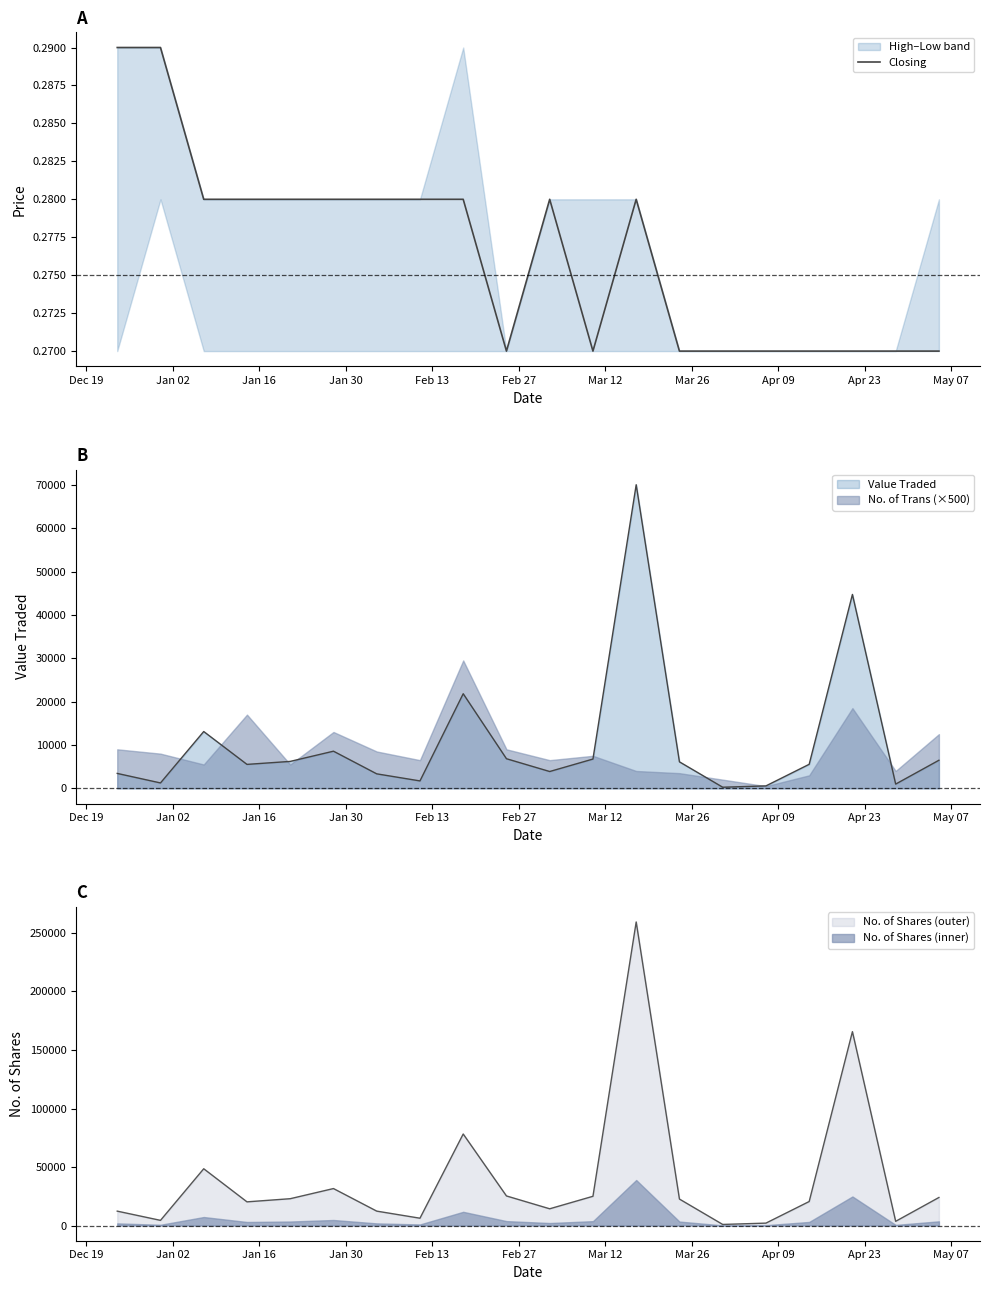

What is the value of the 8th point from the left?

0.3